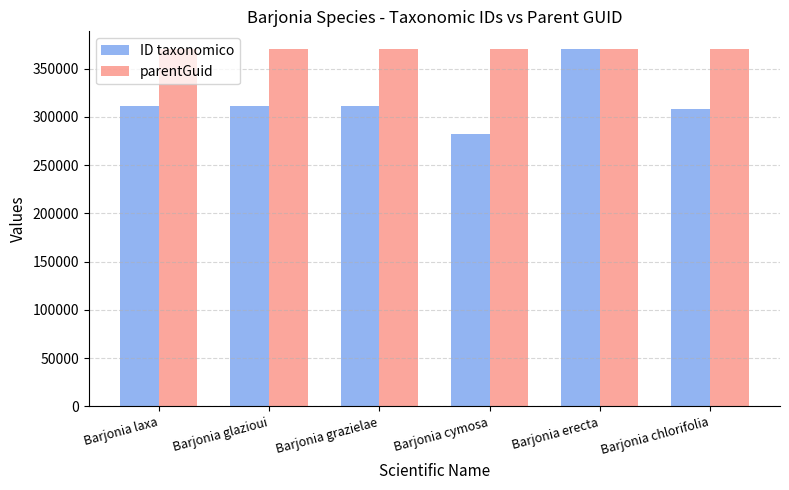

What is the minimum value shown in the chart?

281937